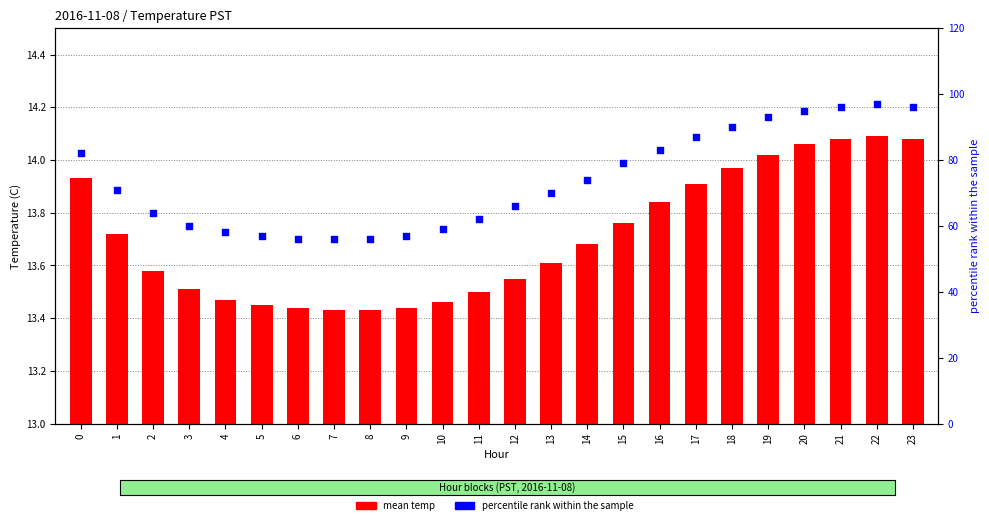

What is the total value across all series at 15?

92.8